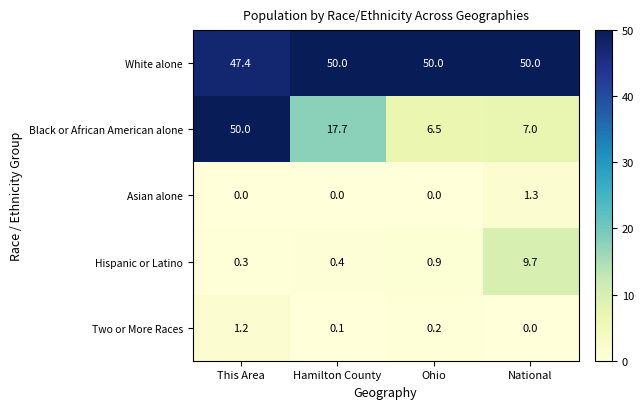

Between Hamilton County and National, which series saw the biggest shift?

Black or African American alone